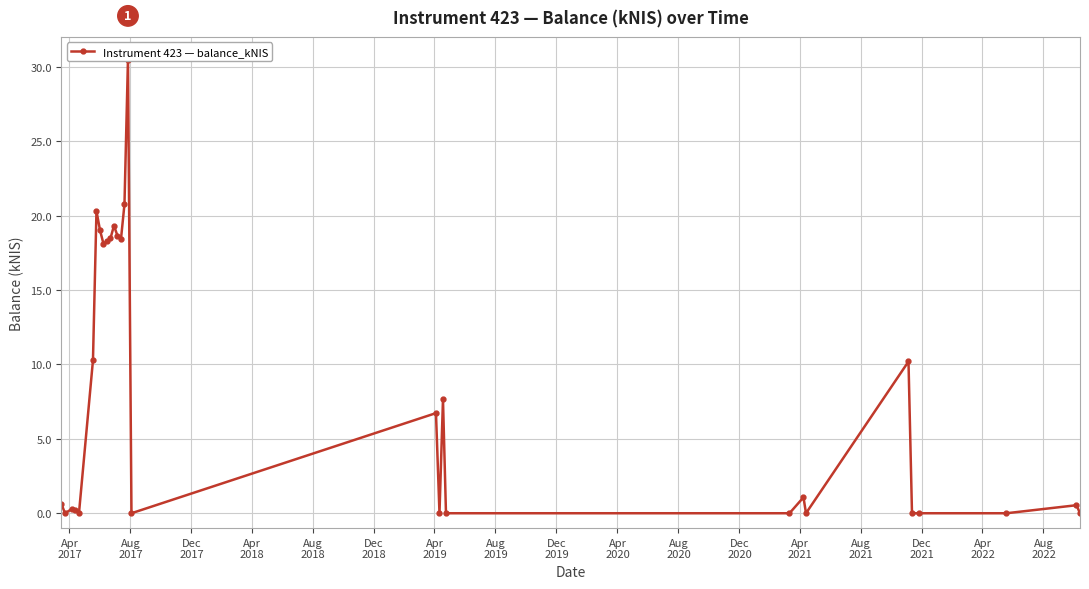

What is the average value?

8.0